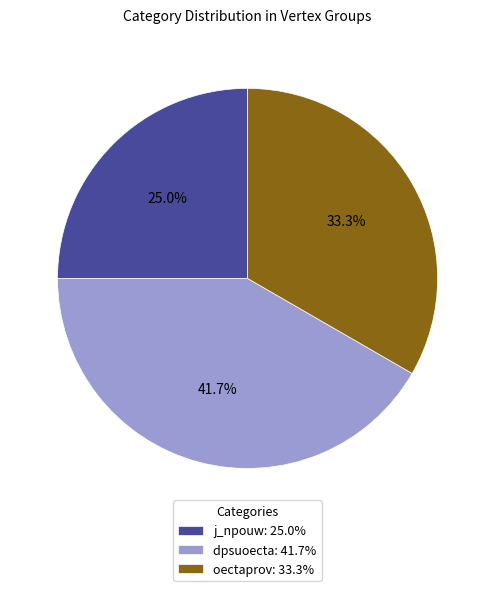

The j_npouw slice represents 12% of the pie. True or false?

False